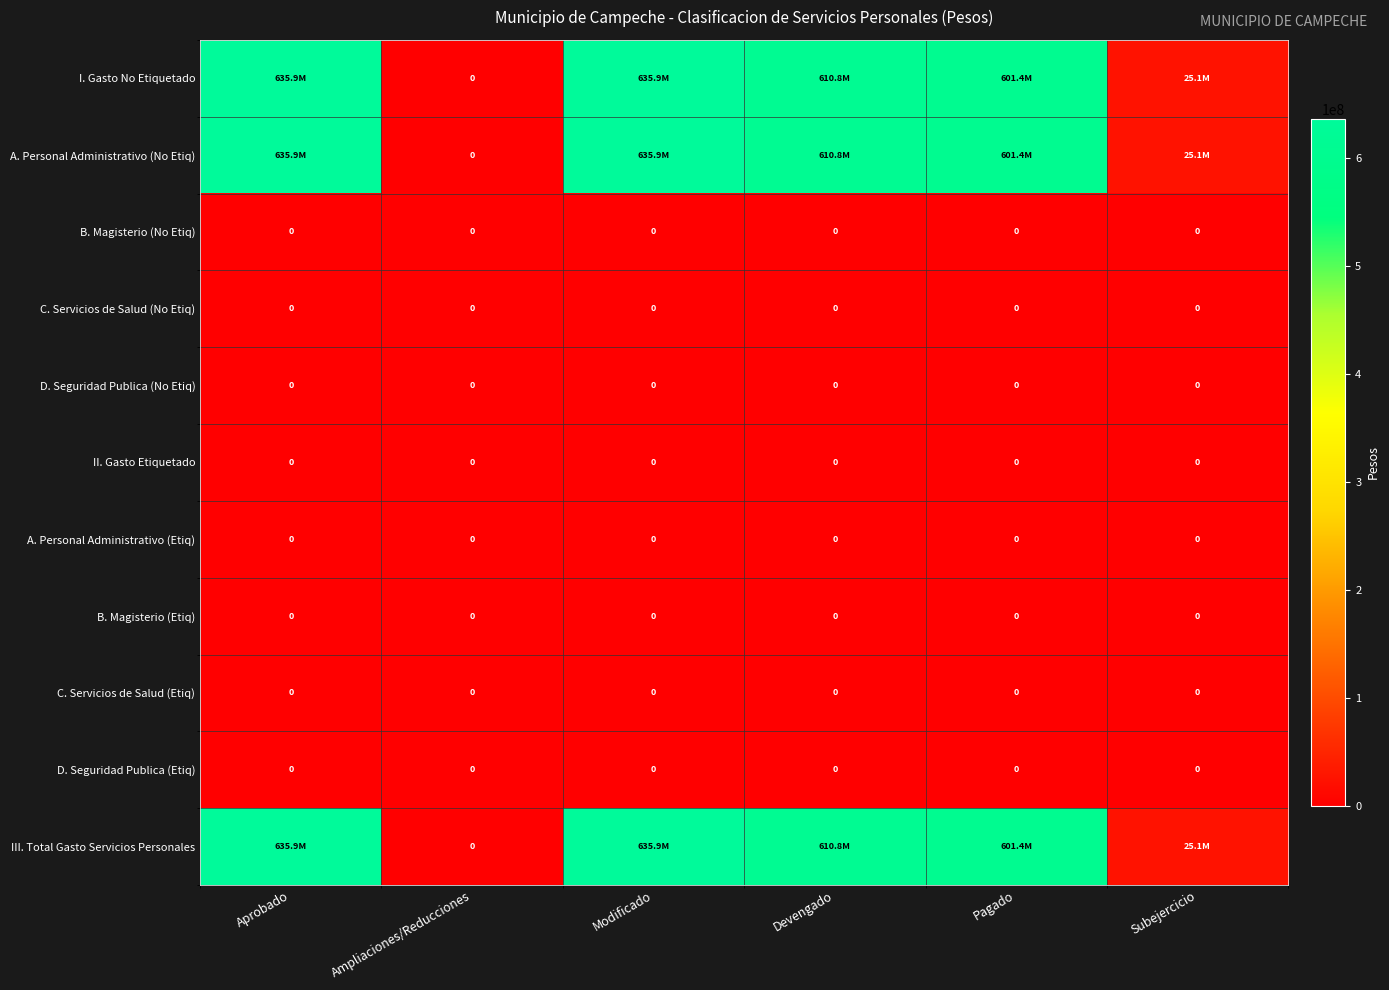

Which label corresponds to the smallest value in the chart?

Ampliaciones/Reducciones